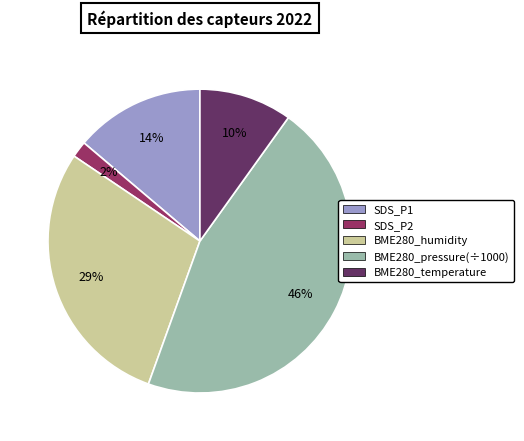

To the nearest percent, what is the average slice percentage?

20%